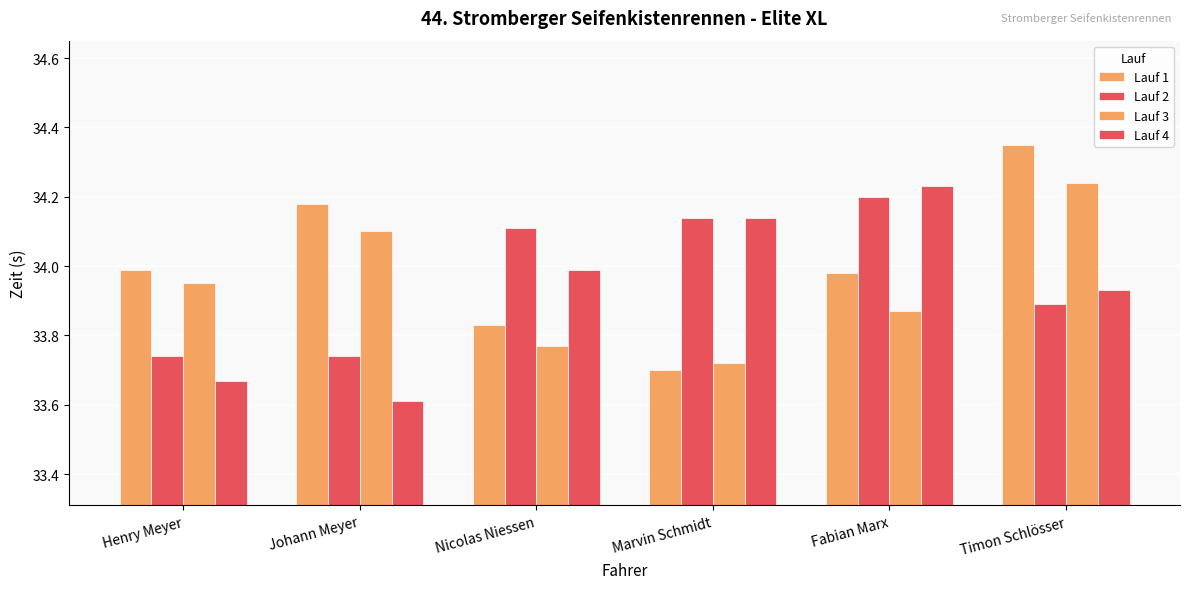

Which series has the largest range (max minus min)?

Lauf 1